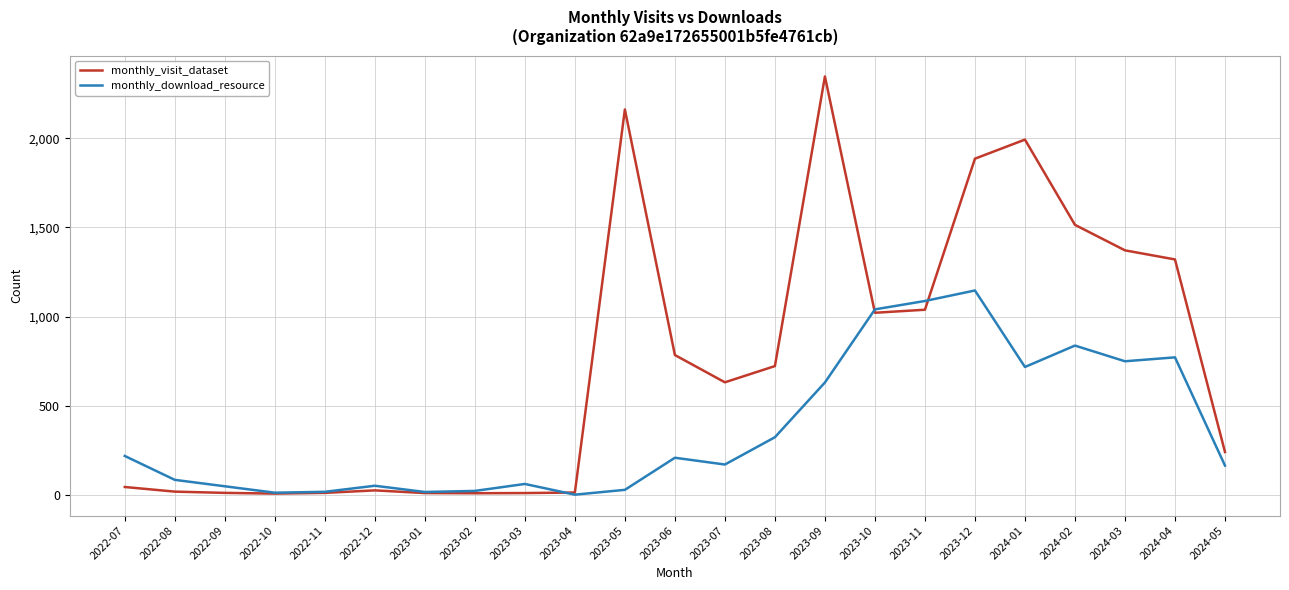

What is the difference between the monthly_visit_dataset values at 2023-11 and 2023-10?

17